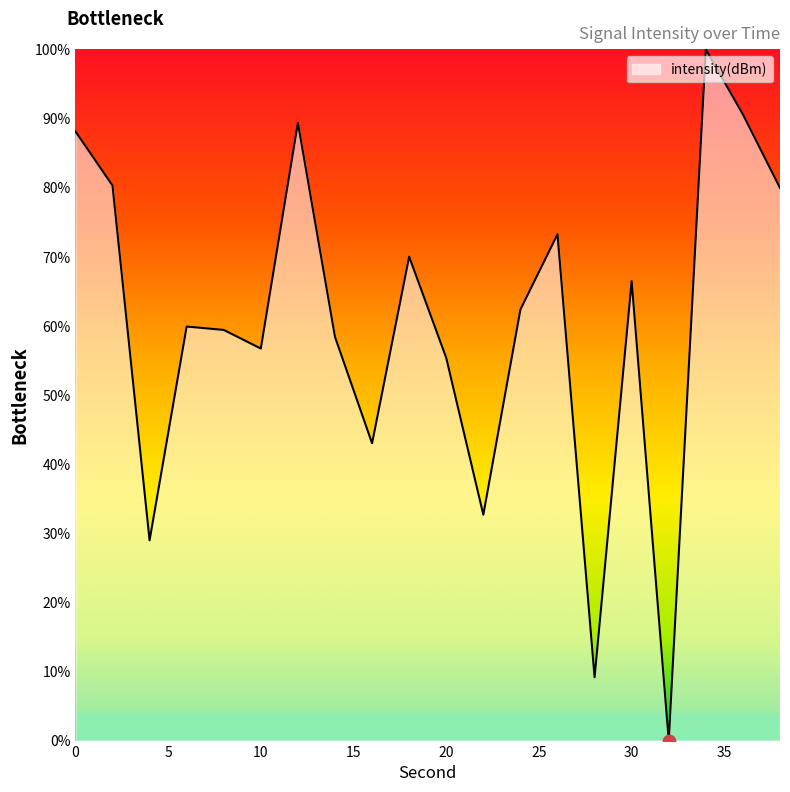

What is the greatest value displayed?

100.0